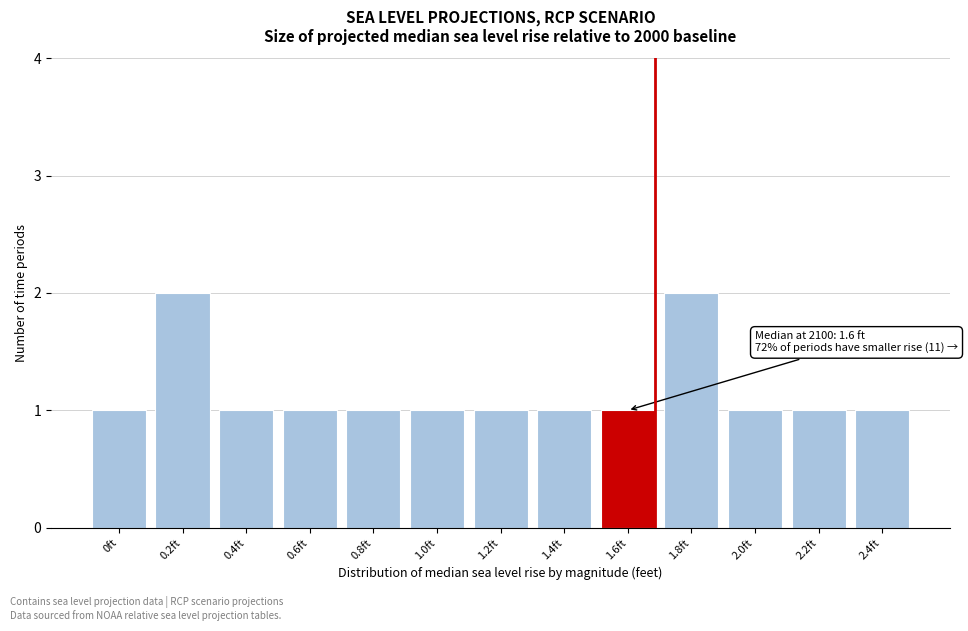

Reading left to right, extract all data points from this chart.

1	2	1	1	1	1	1	1	1	2	1	1	1